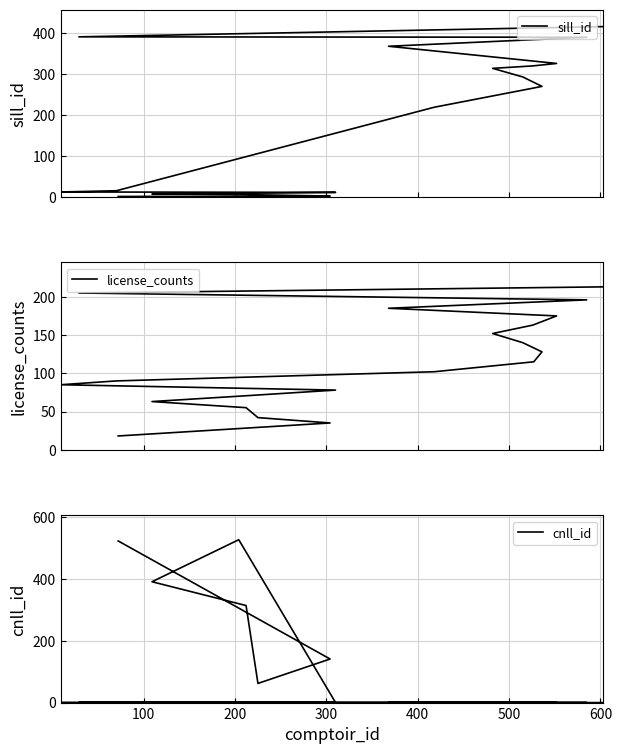

True or false: sill_id and cnll_id cross at least once.

True